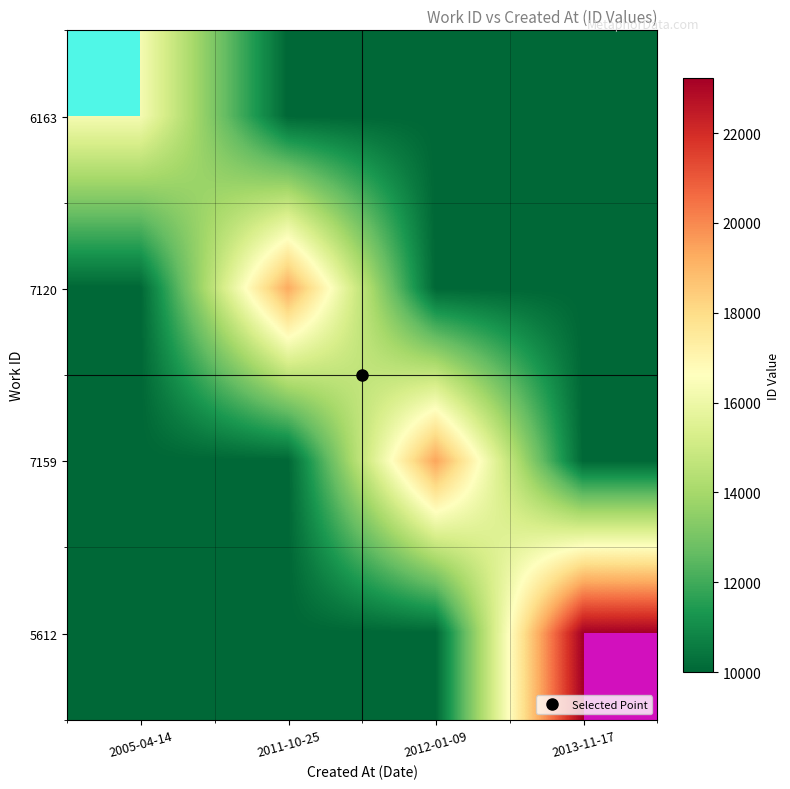

How many distinct data groups are displayed?

4